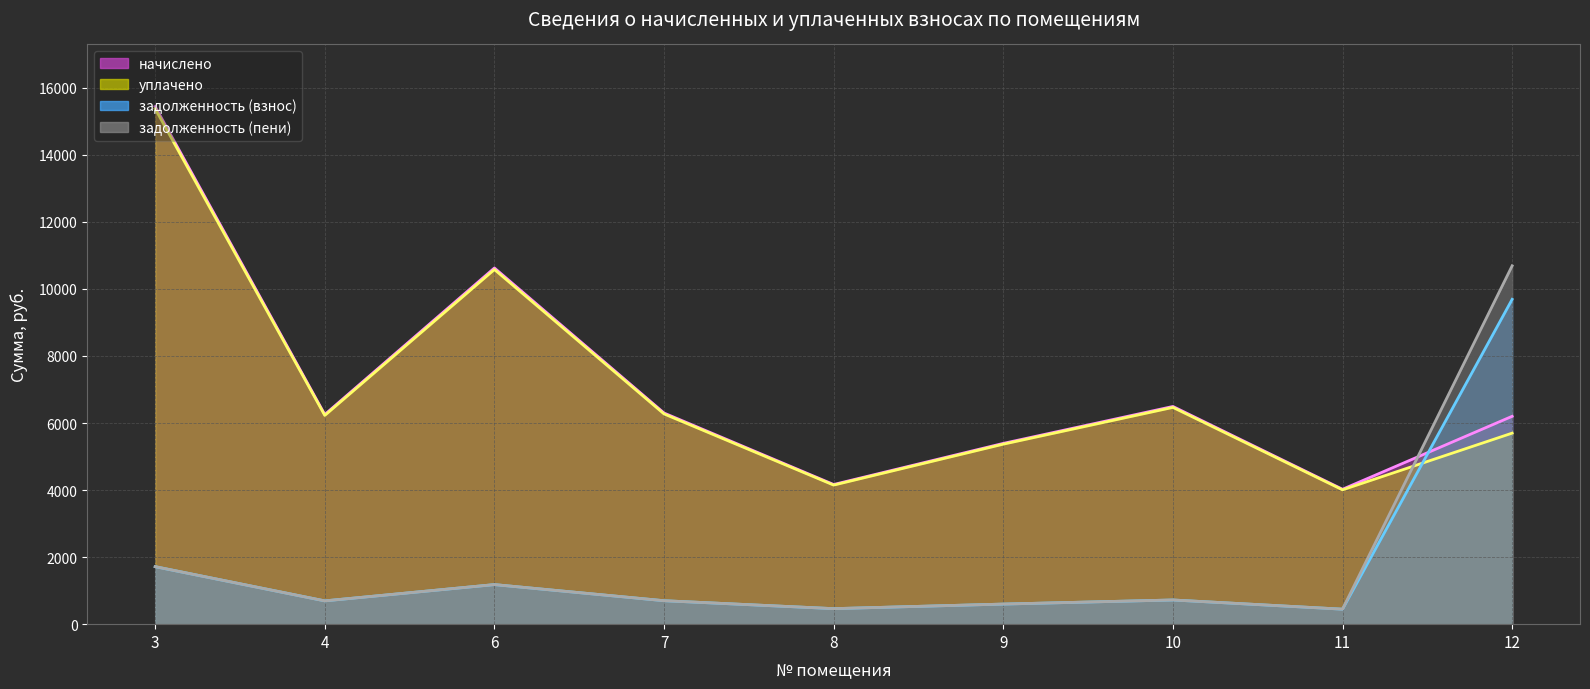

True or false: задолженность (взнос) has a value of 247.9 at 4.

False